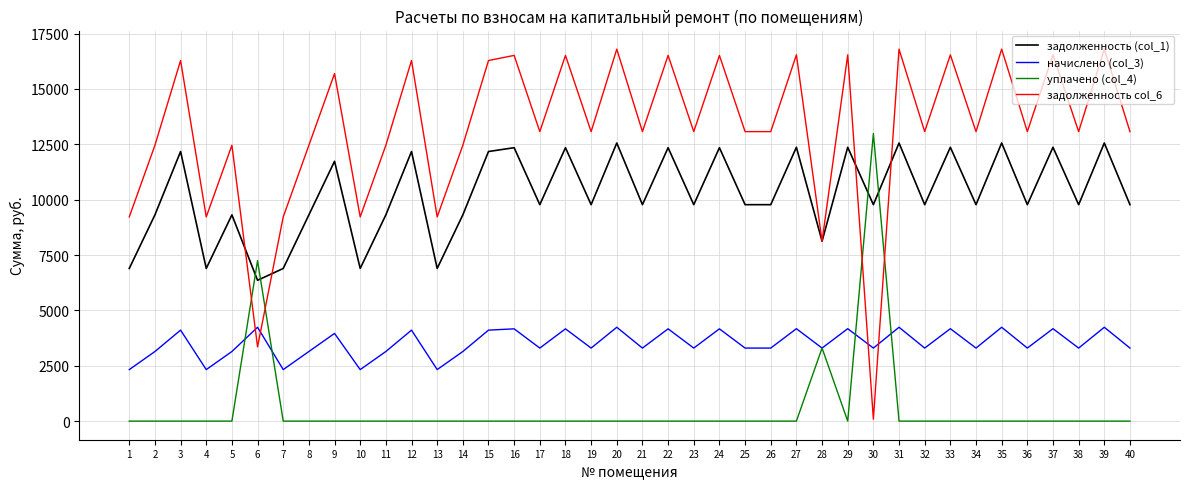

Which series has the largest range (max minus min)?

задолженность col_6